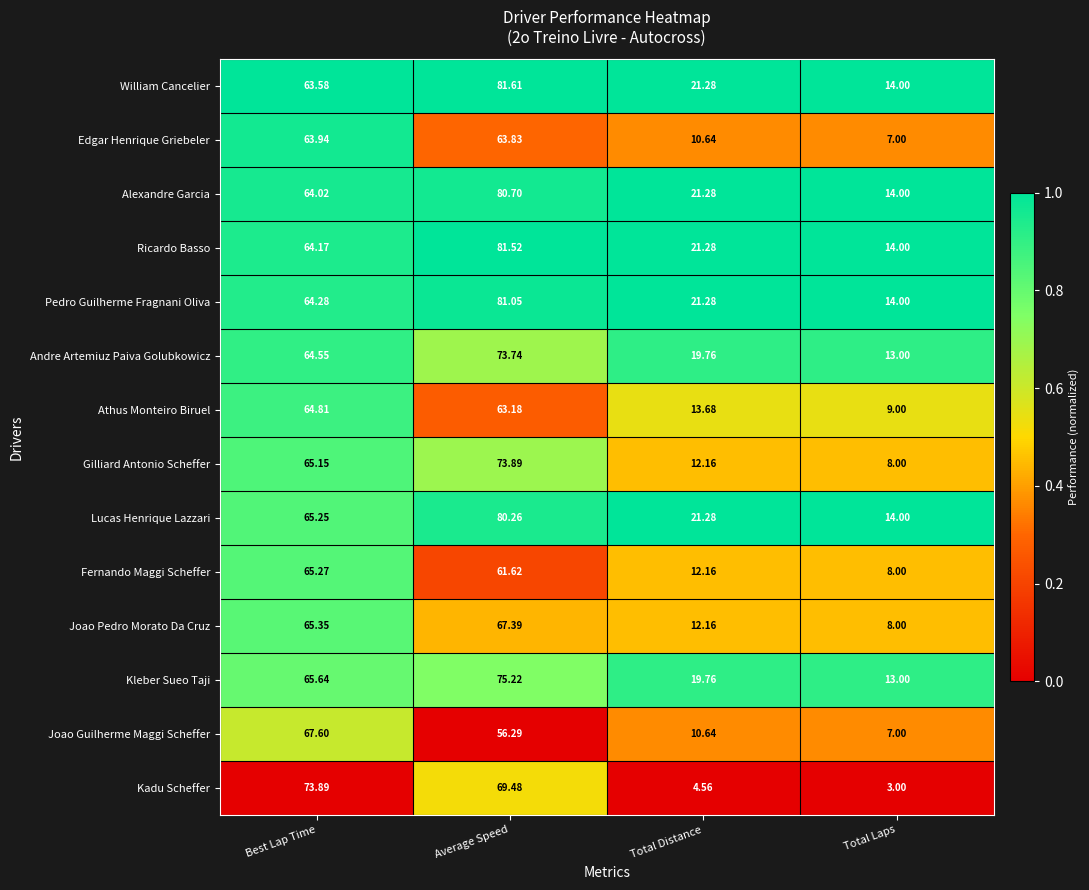

Is the value of Alexandre Garcia at Average Speed greater than the value of William Cancelier at Best Lap Time?

Yes